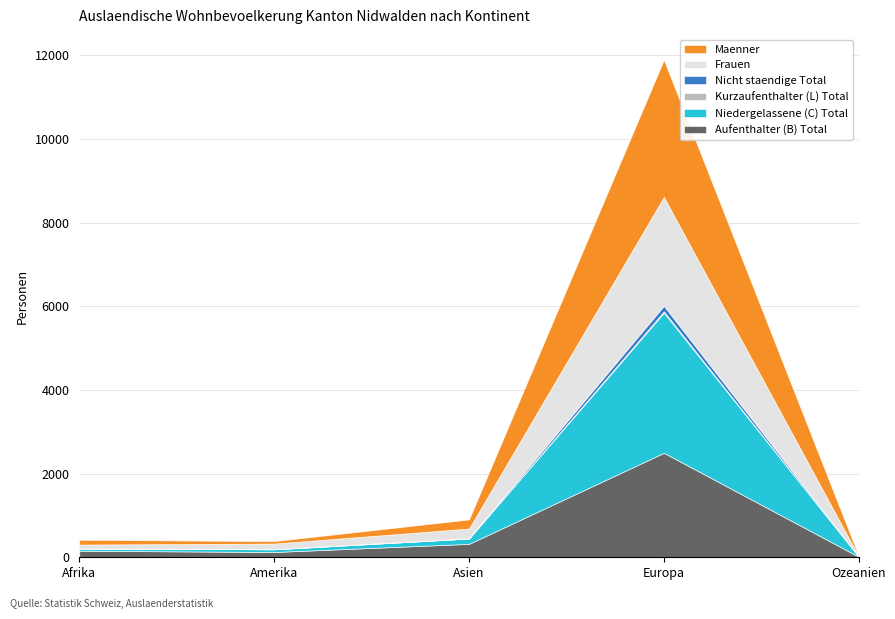

Which series changed the most between Amerika and Asien?

Aufenthalter (B) Total